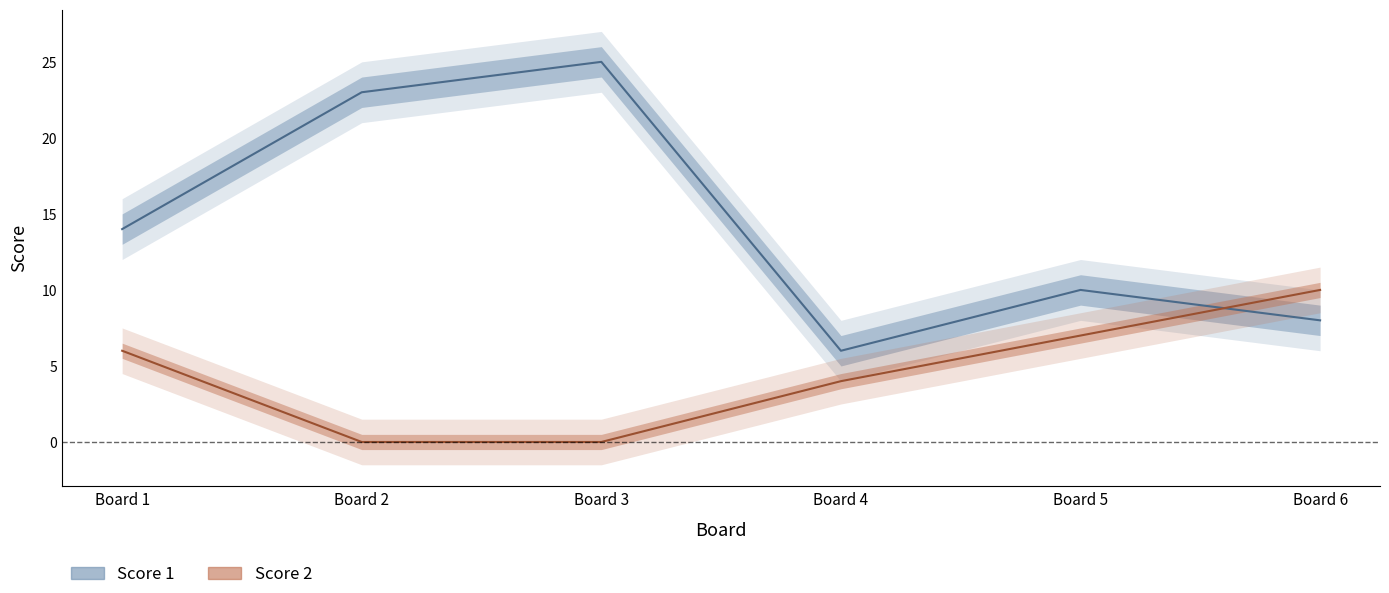

What is the maximum value shown in the chart?

25